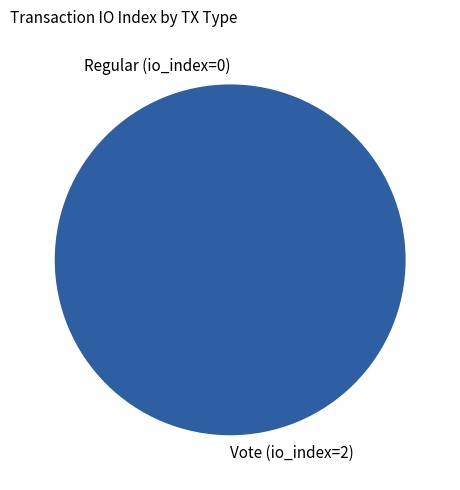

To the nearest percent, what is the difference between the Vote (io_index=2) and Regular (io_index=0) slice percentages?

100%